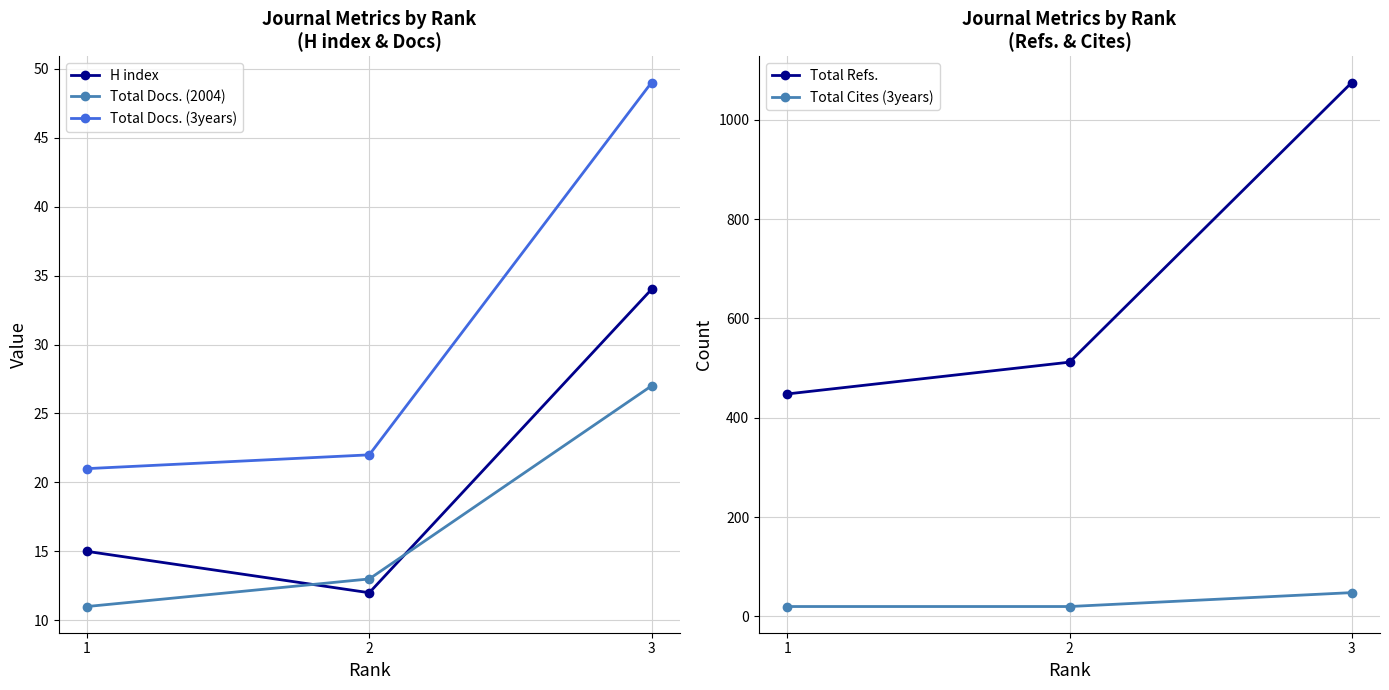

Rank the categories by Total Cites (3years) value from lowest to highest.

1, 2, 3